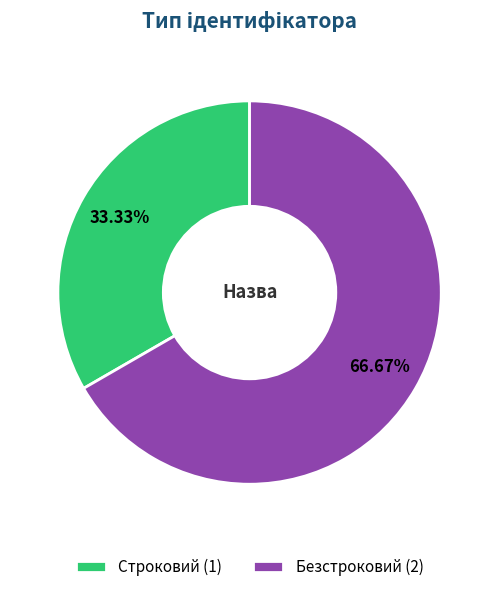

Which category has the smallest portion of the pie?

Строковий